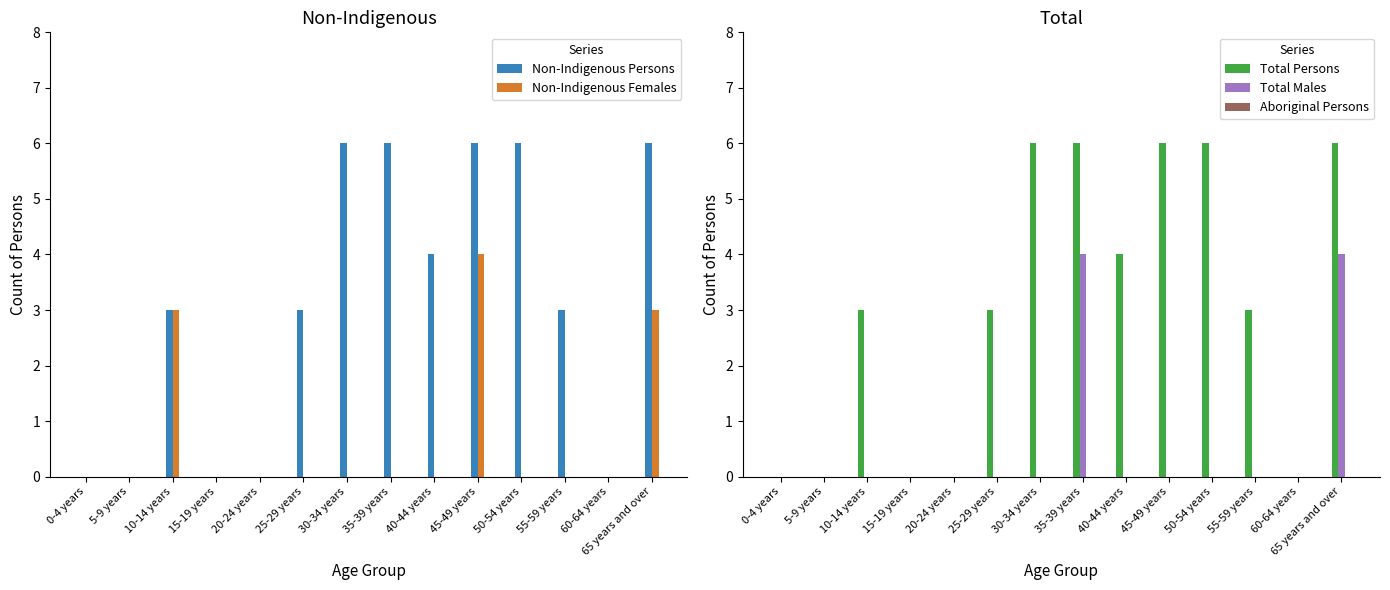

The value of Non-Indigenous Persons at 65 years and over is 3. True or false?

False